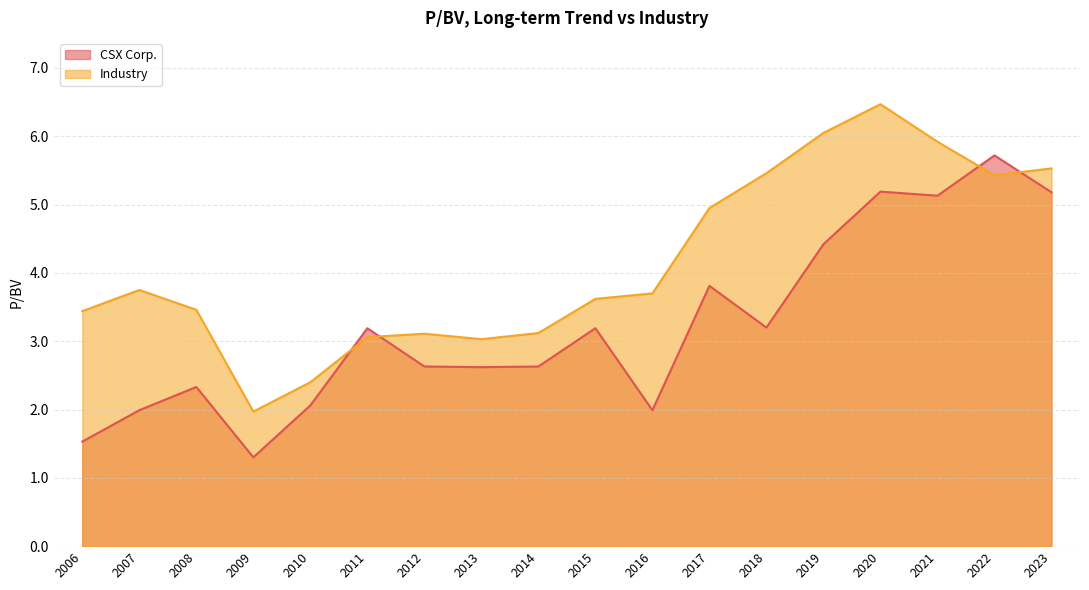

Rank the series at 2020 from lowest to highest value.

CSX Corp., Industry